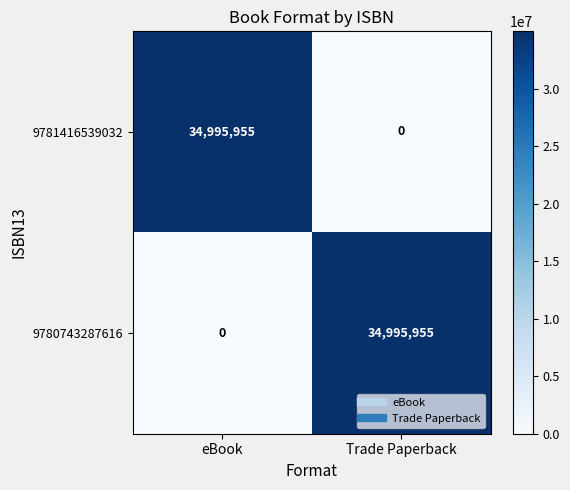

What is the difference between the highest and lowest values at eBook?

34995955